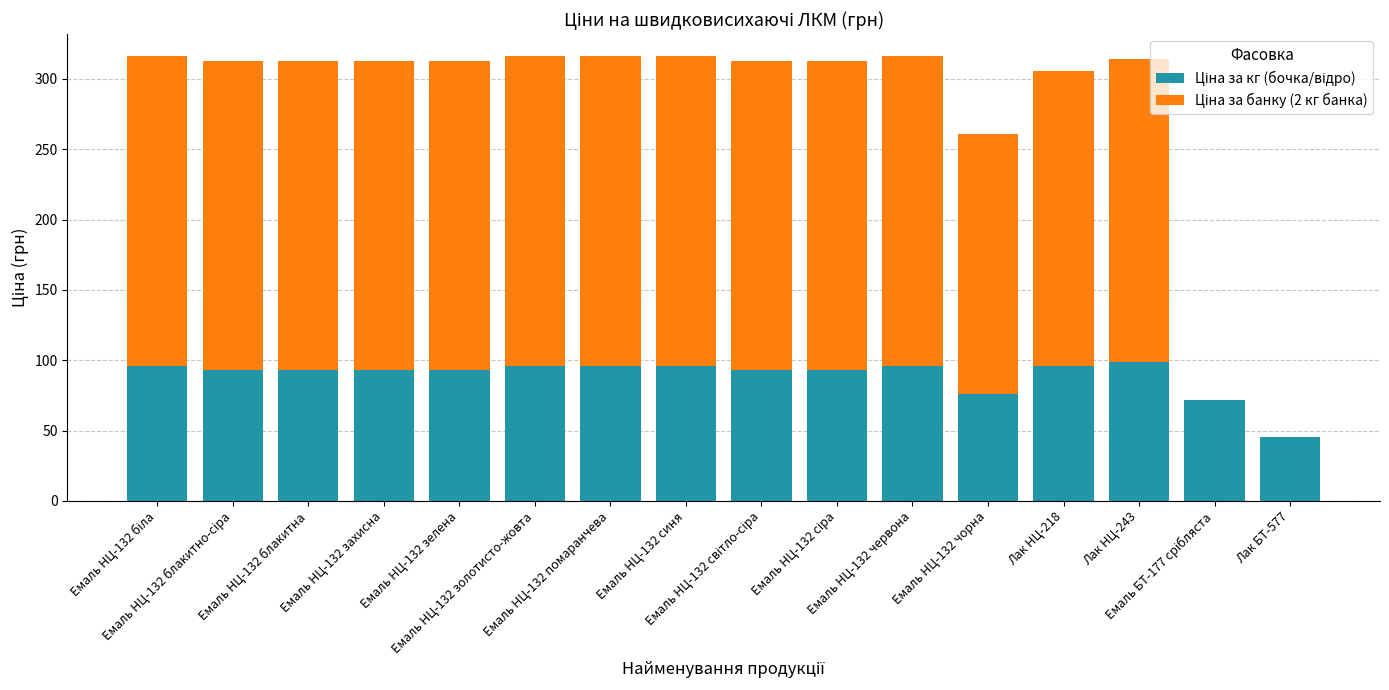

Rank the series by their maximum value, from highest to lowest.

Ціна за банку (2 кг банка), Ціна за кг (бочка/відро)